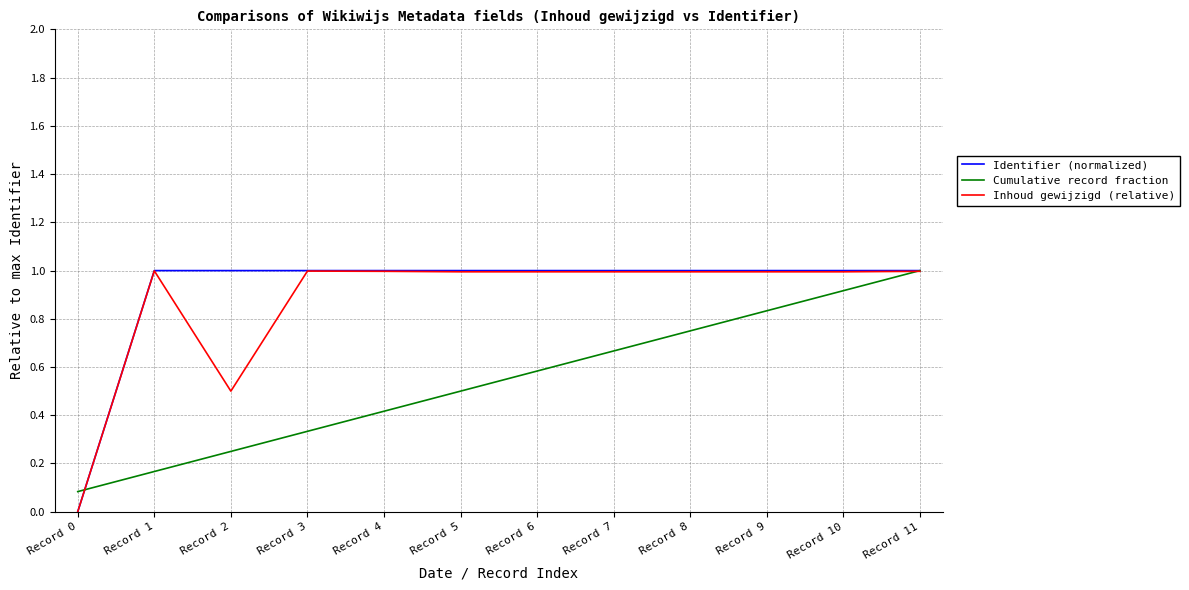

Which category has the lowest value in the Identifier (normalized) series?

Record 0